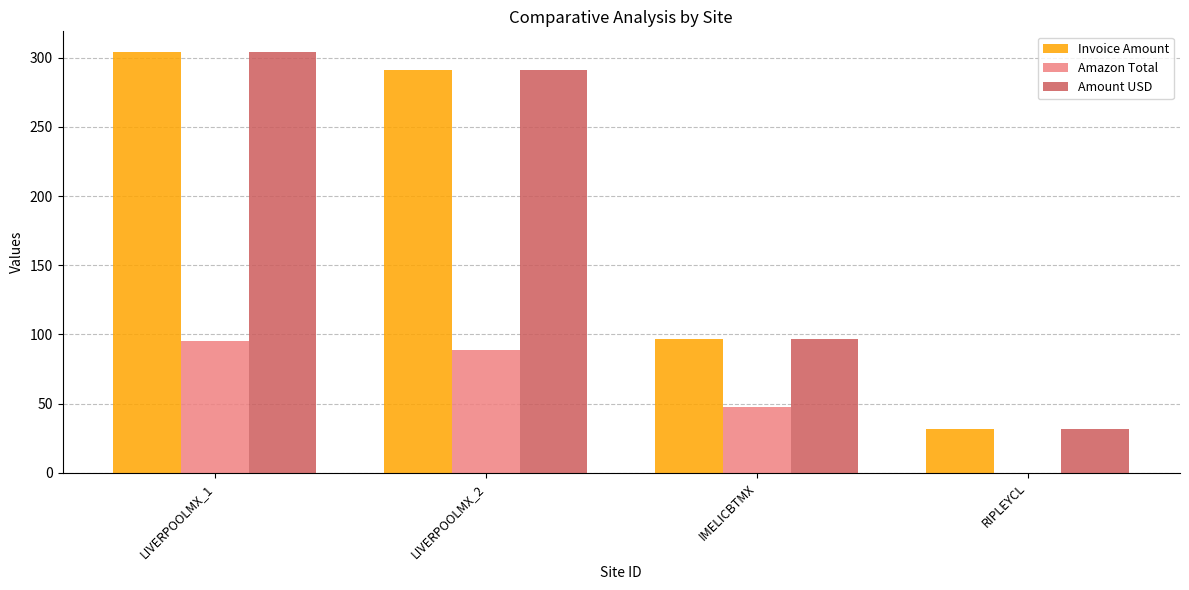

What is the sum of the Amount USD values at LIVERPOOLMX_2 and IMELICBTMX?

388.3